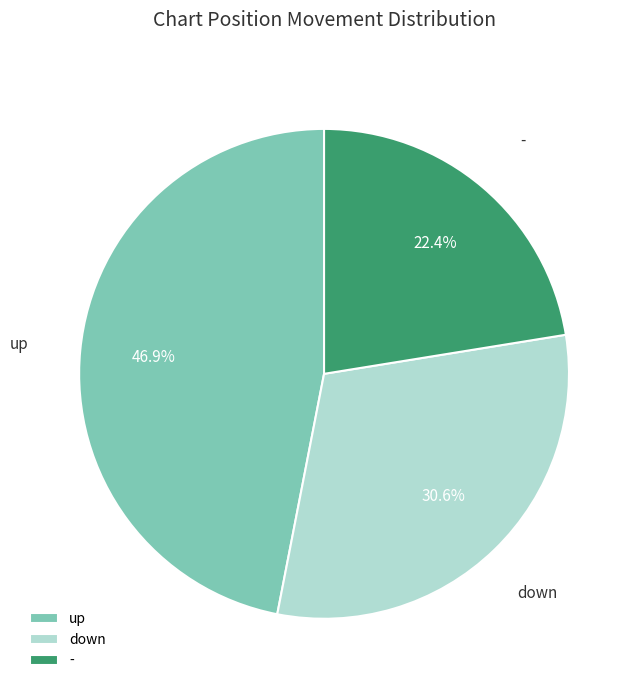

To the nearest percent, what is the difference between the - and down slice percentages?

8%